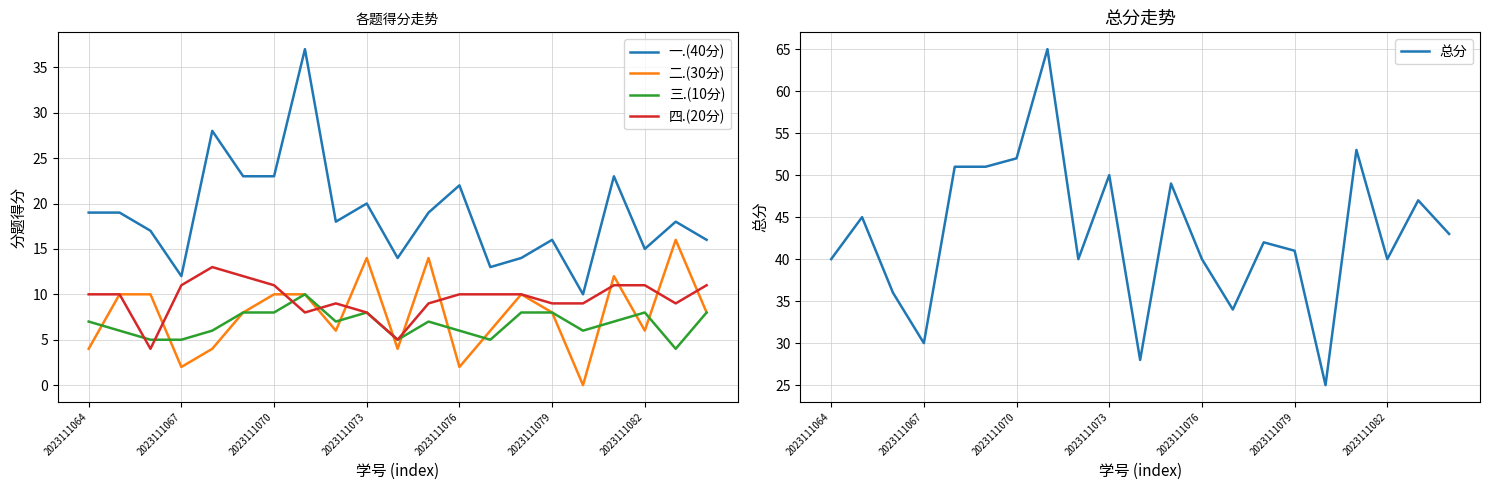

True or false: 三.(10分) has more than 0 interior local peaks.

True